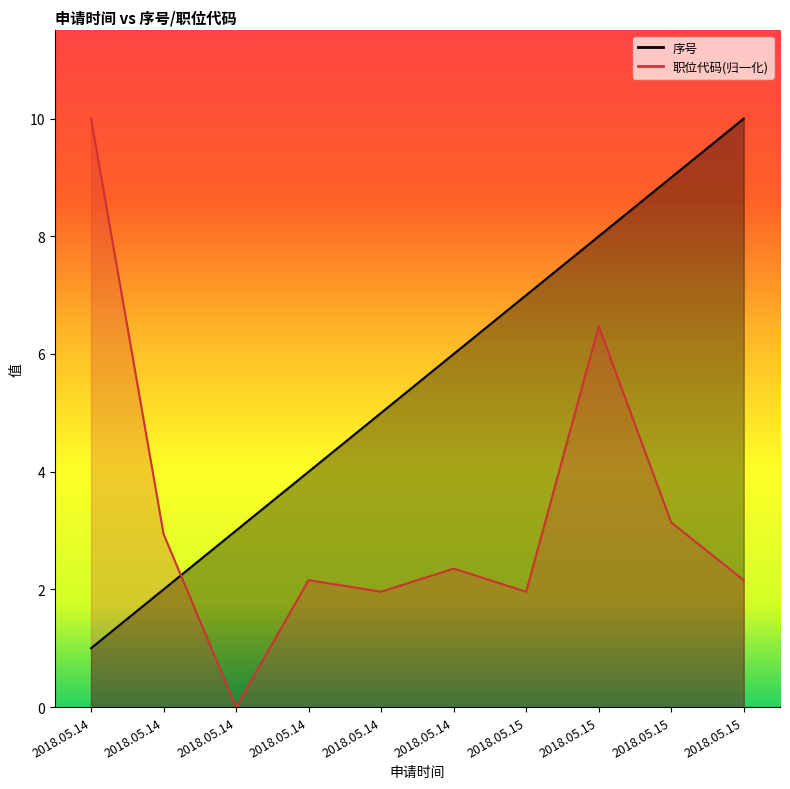

Does the chart display data point markers on the line(s)?

No